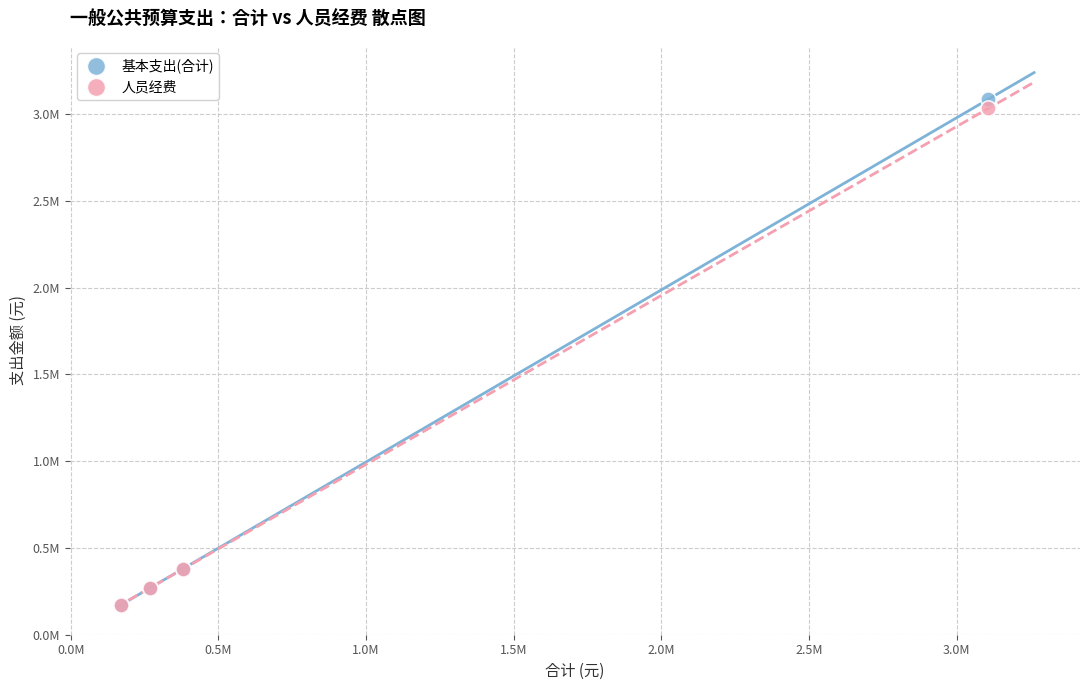

Which series contains the highest Y value?

基本支出(合计)